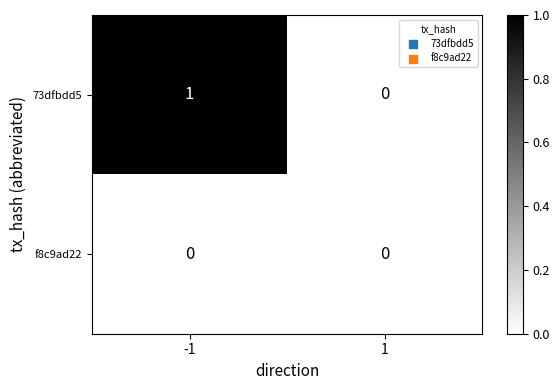

List the series in order of their overall mean, highest first.

73dfbdd5, f8c9ad22